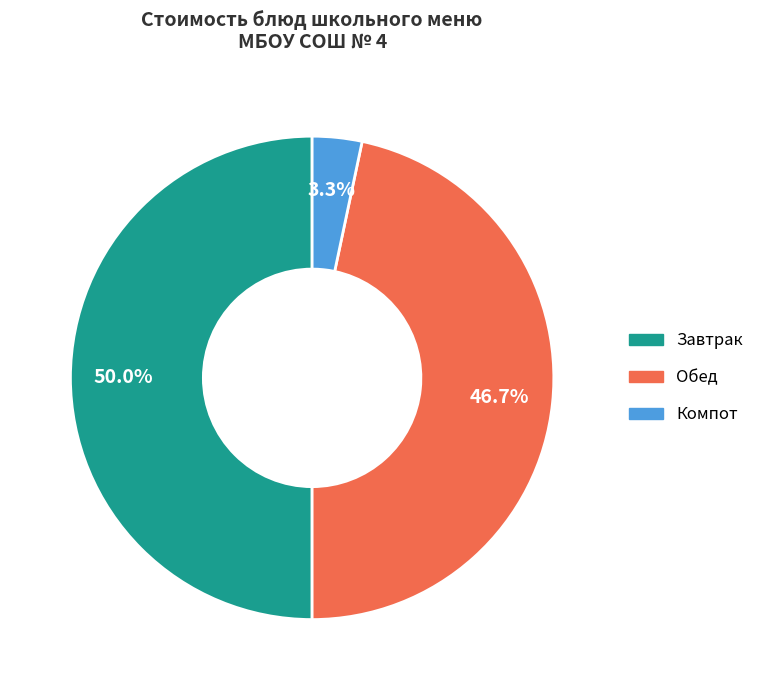

To the nearest percent, what is the difference between the largest and smallest slice percentages?

47%